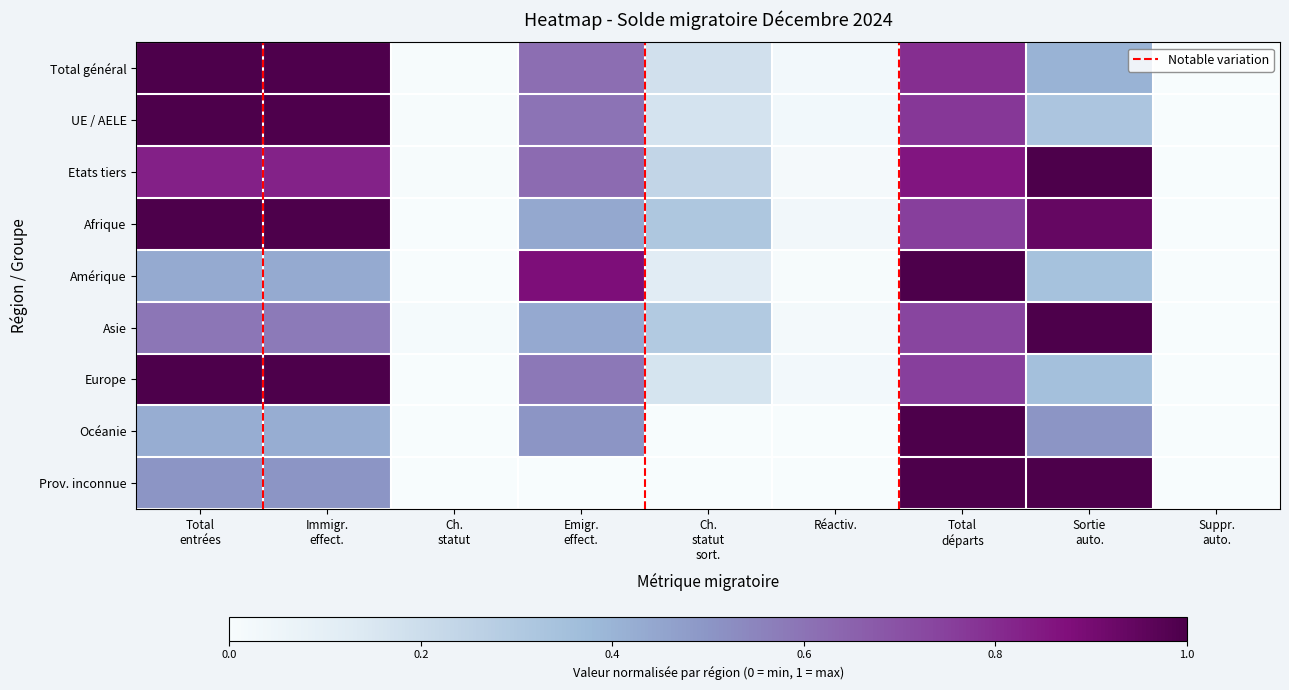

Which category has the lowest value across all series?

Ch.
statut